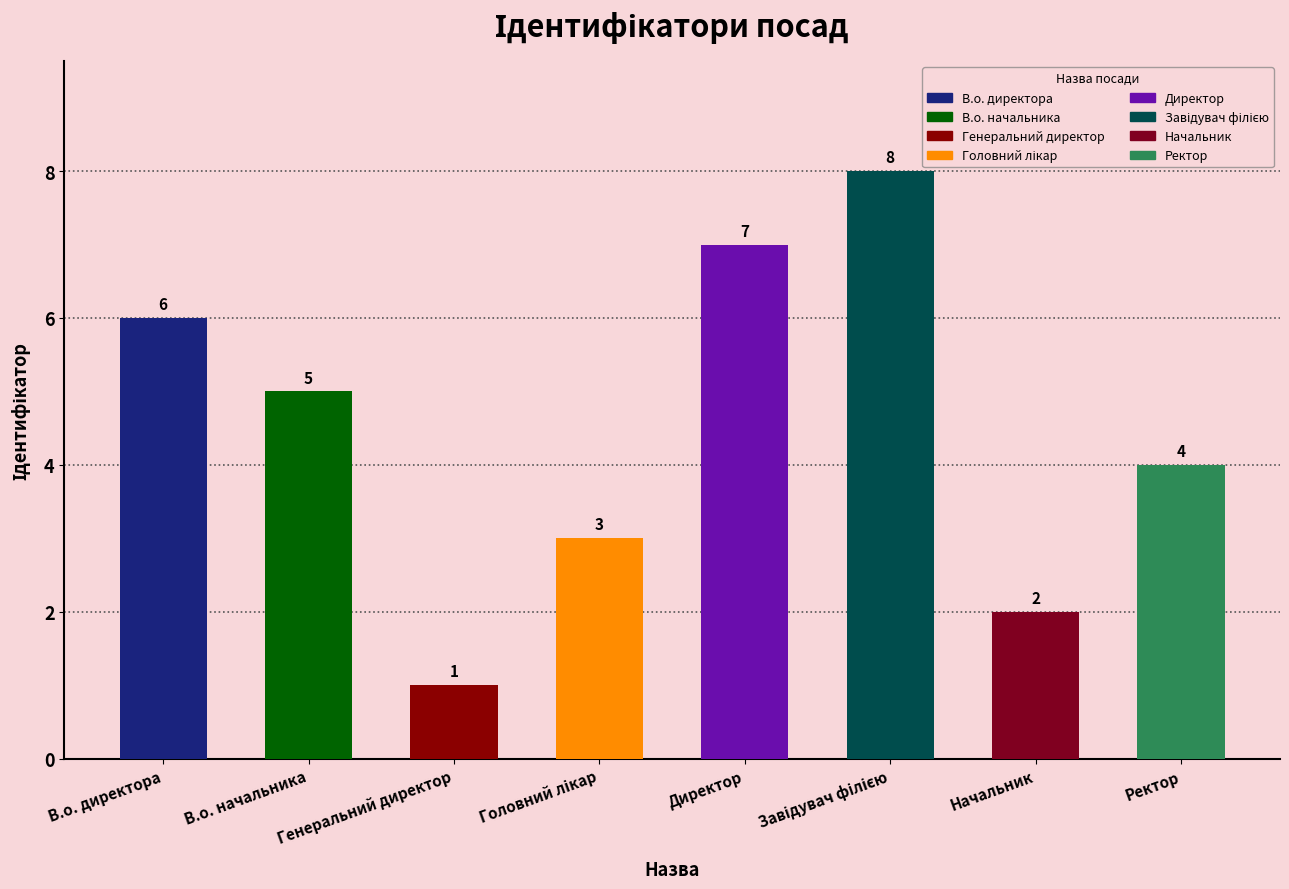

Approximately how many times larger is the value at Начальник compared to Ректор?

0.5